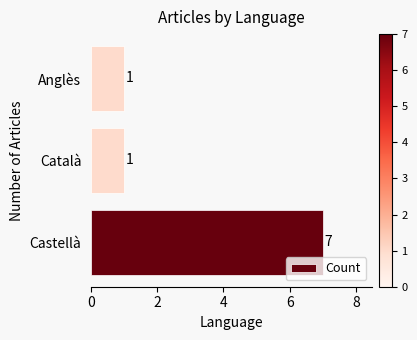

What is the sum of all values?

9